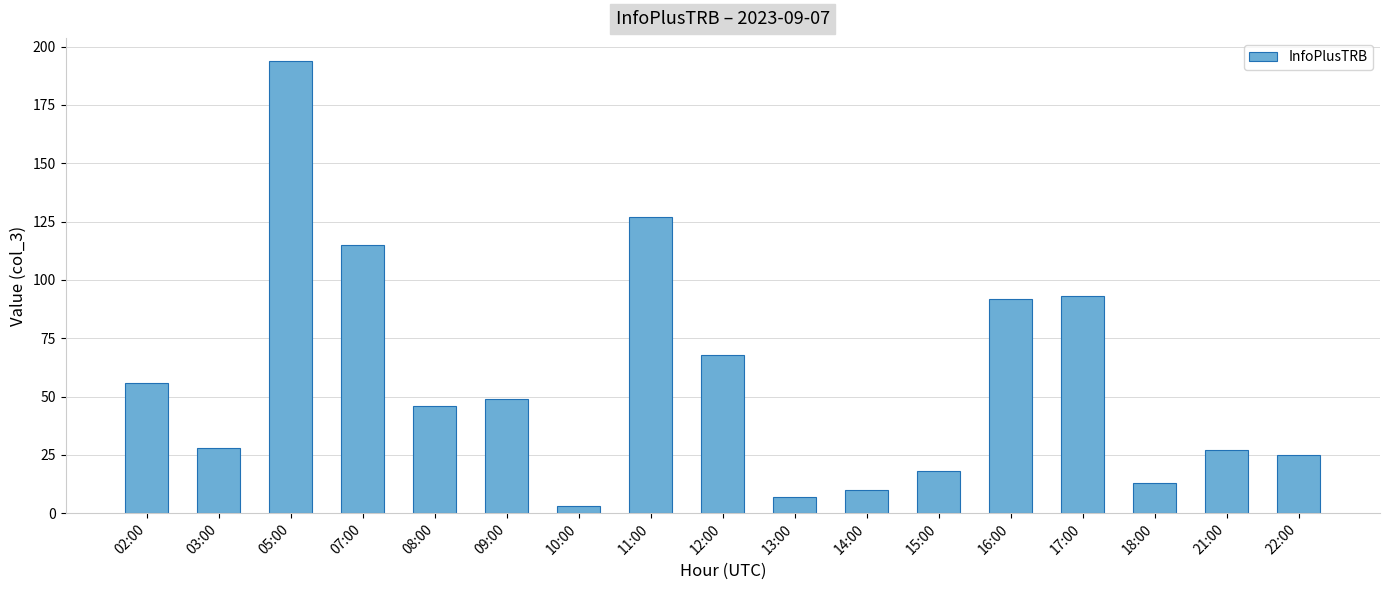

Reading left to right, extract all data points from this chart.

02:00=56	03:00=28	05:00=194	07:00=115	08:00=46	09:00=49	10:00=3	11:00=127	12:00=68	13:00=7	14:00=10	15:00=18	16:00=92	17:00=93	18:00=13	21:00=27	22:00=25